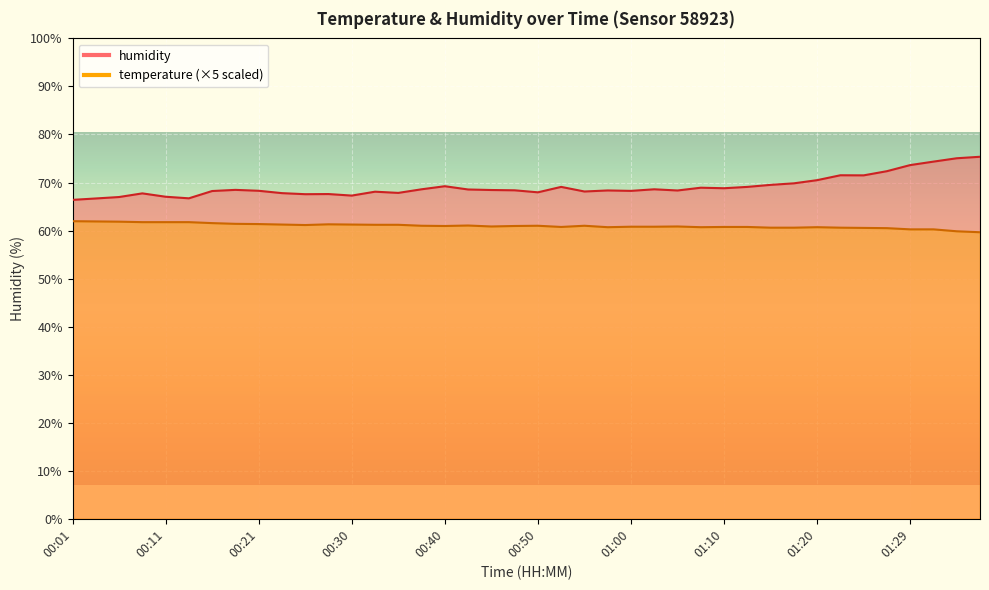

What are all the series names shown in the legend?

temperature, humidity